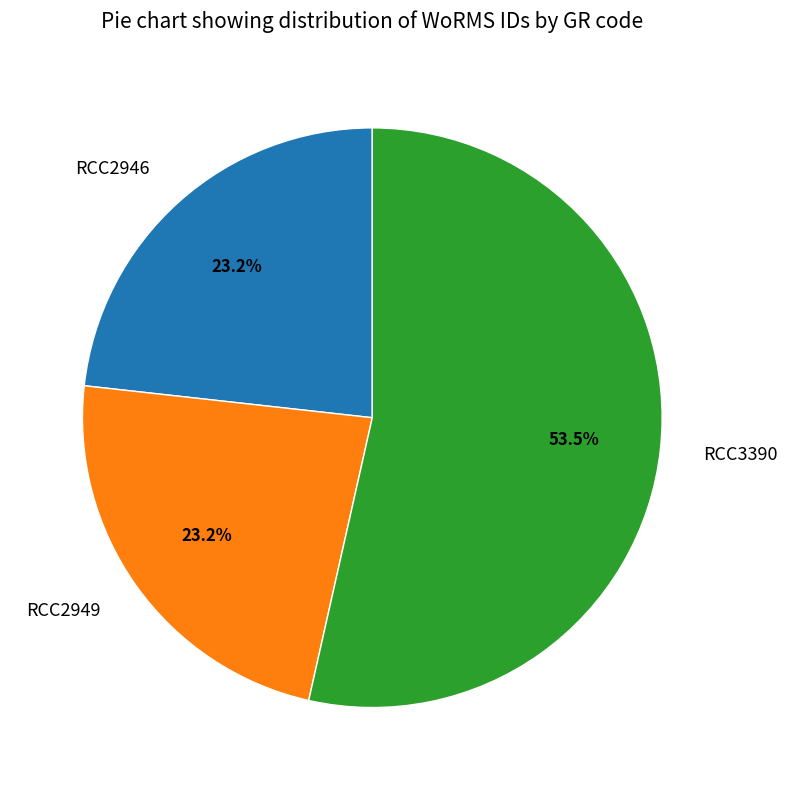

To the nearest percent, what is the difference between the largest and smallest slice percentages?

30%